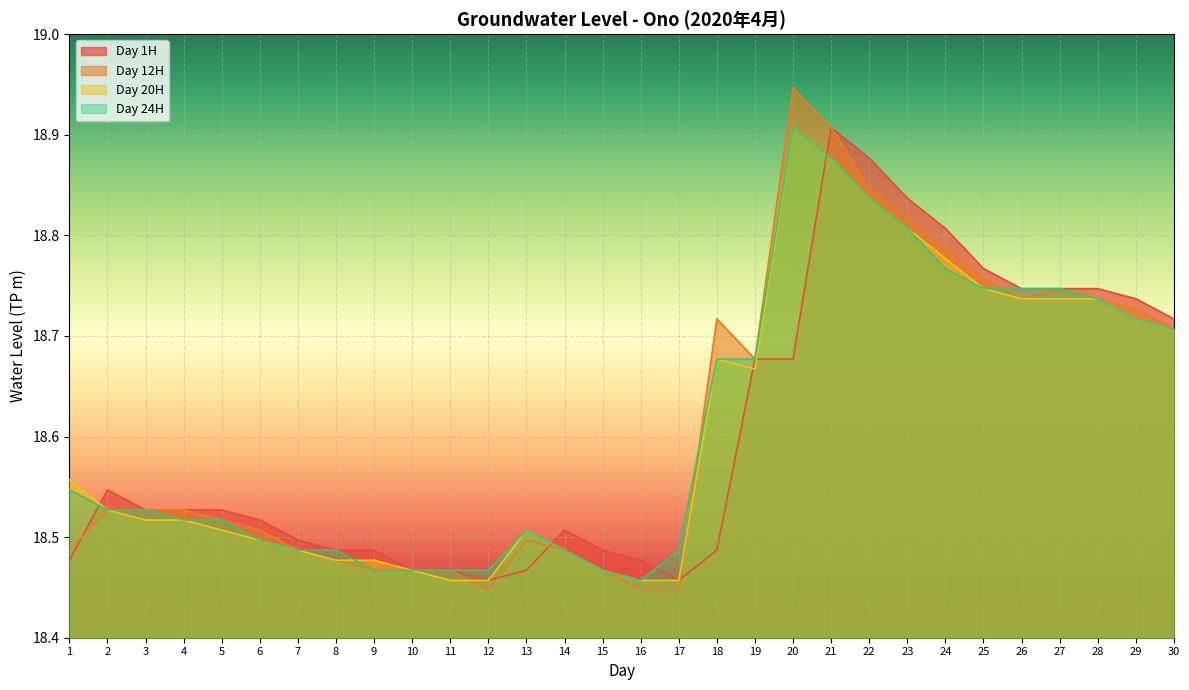

True or false: Day 1H has a value of 6.1 at 21.

False